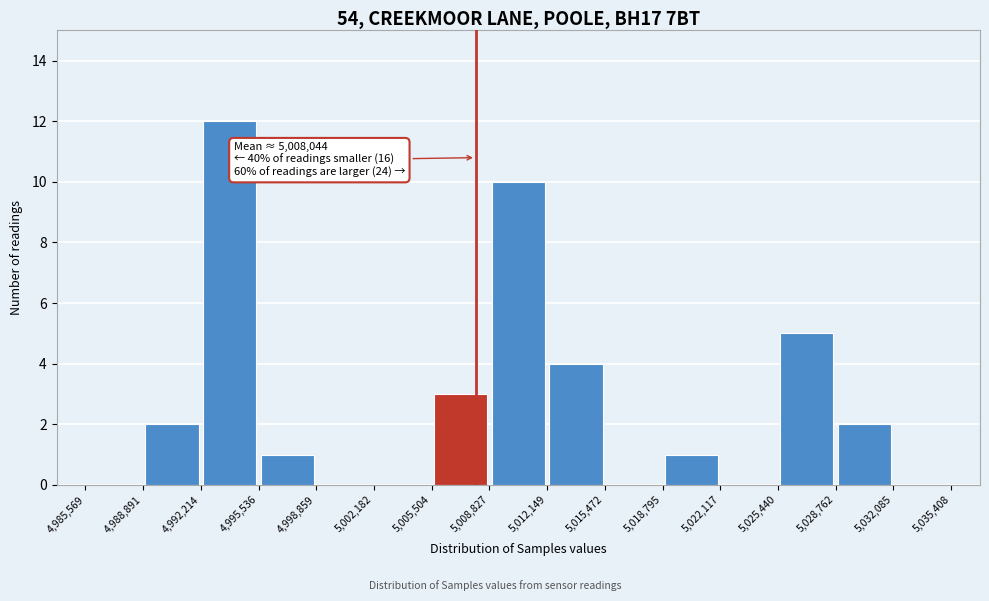

Over which range of the x-axis is the bar tallest?

4,992,214 to 4,995,536